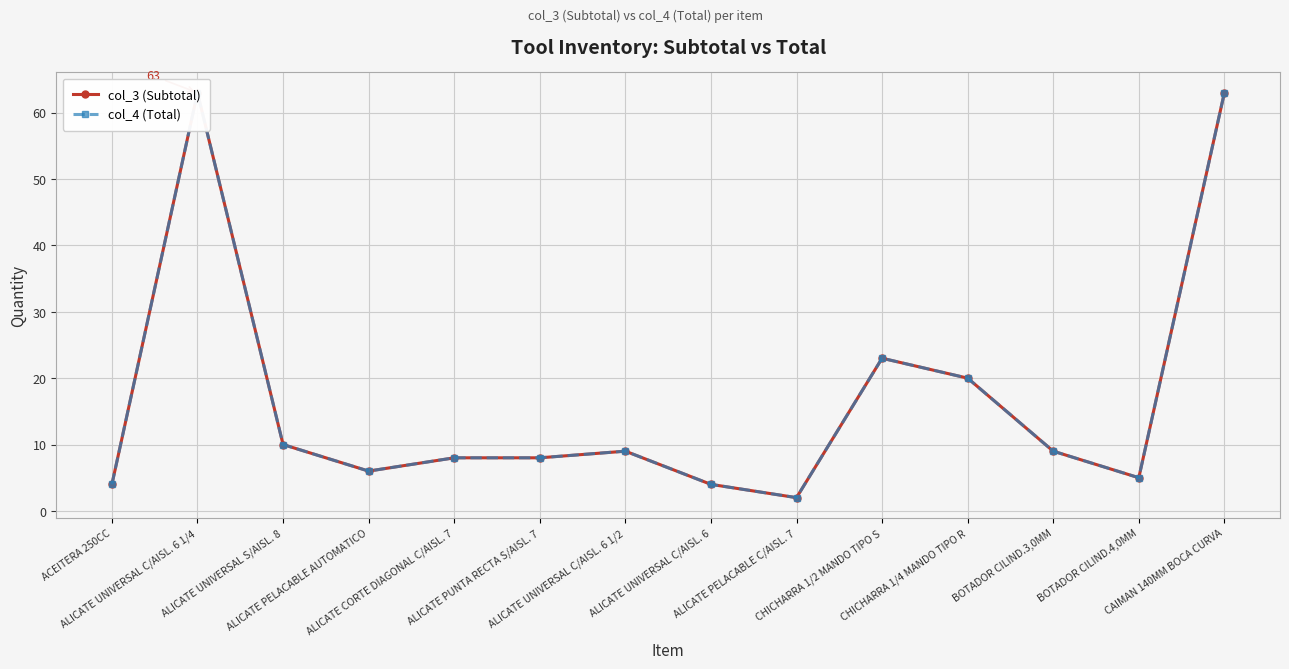

Does the chart display data point markers on the line(s)?

Yes